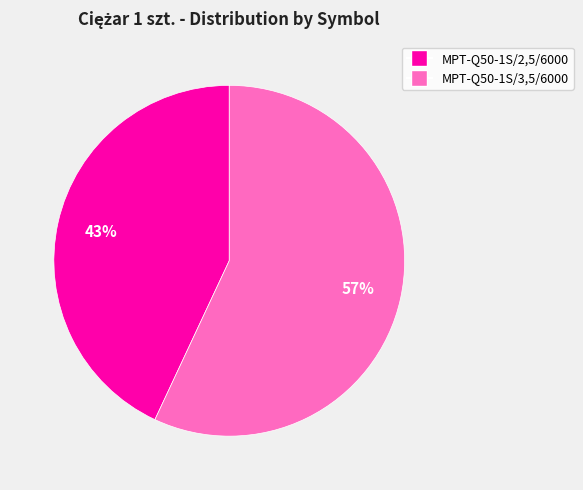

Between MPT-Q50-1S/3,5/6000 and MPT-Q50-1S/2,5/6000, which is larger?

MPT-Q50-1S/3,5/6000